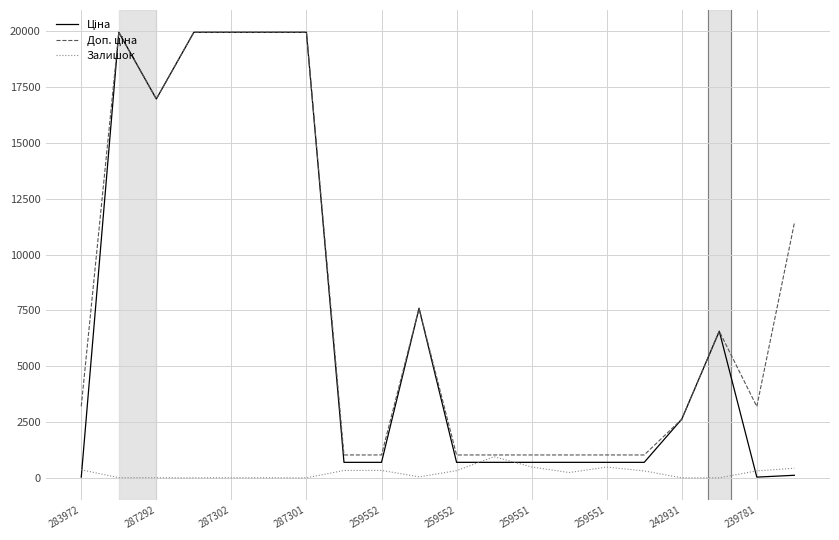

What is the maximum value for Залишок?

946.0